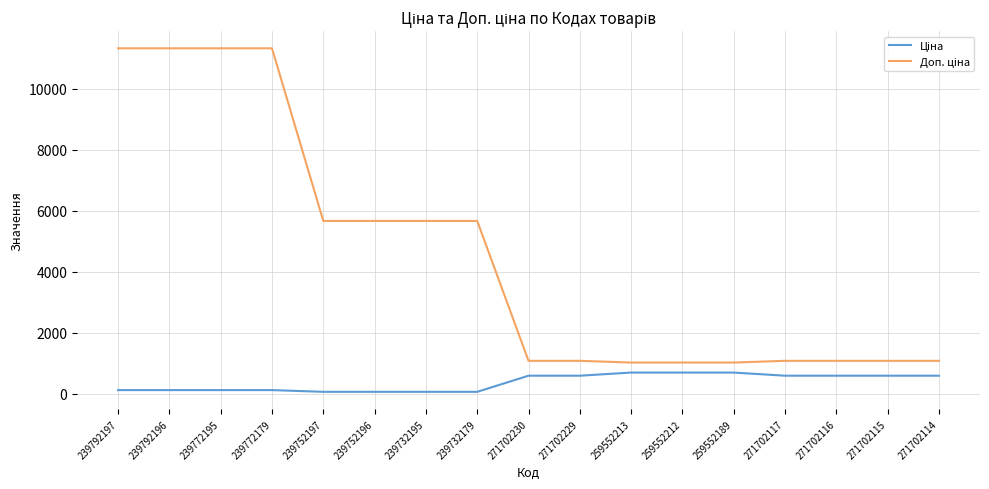

What is the total value across all series at 259552213?

1706.9